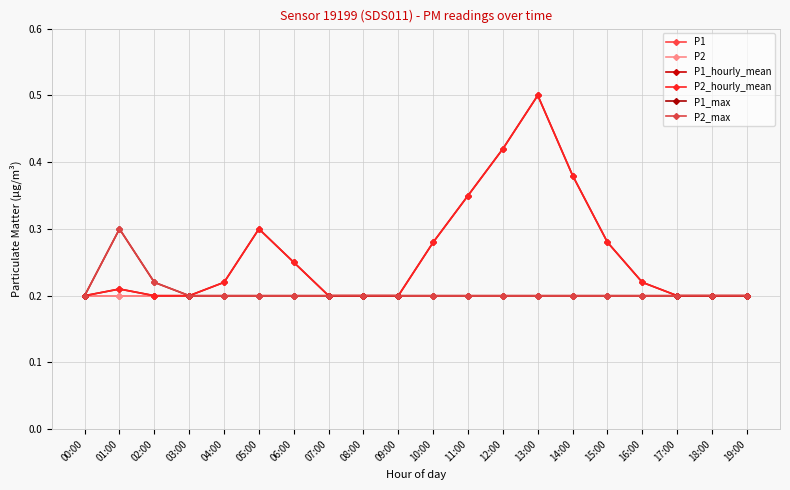

What position from the right is 17:00?

3